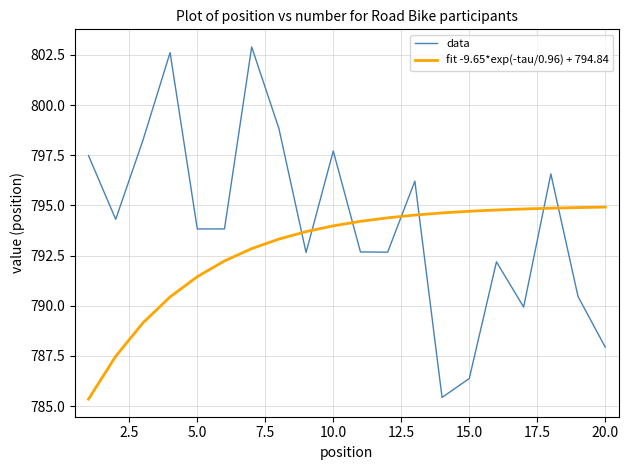

True or false: data has more than 1 interior local peaks.

True